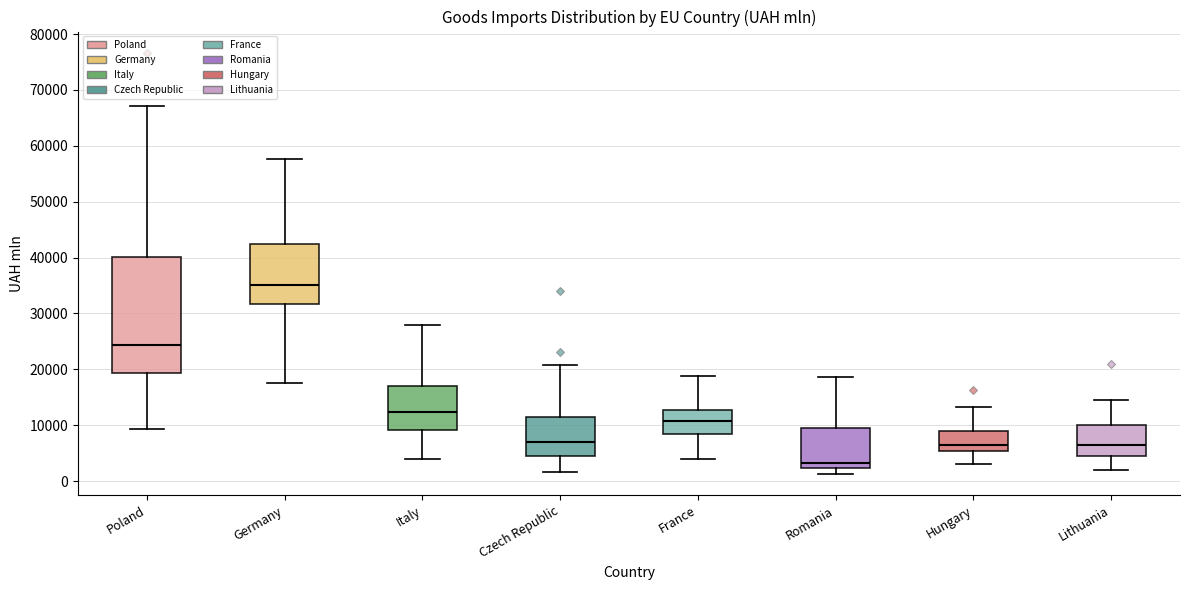

Which box has the lowest median line?

Romania